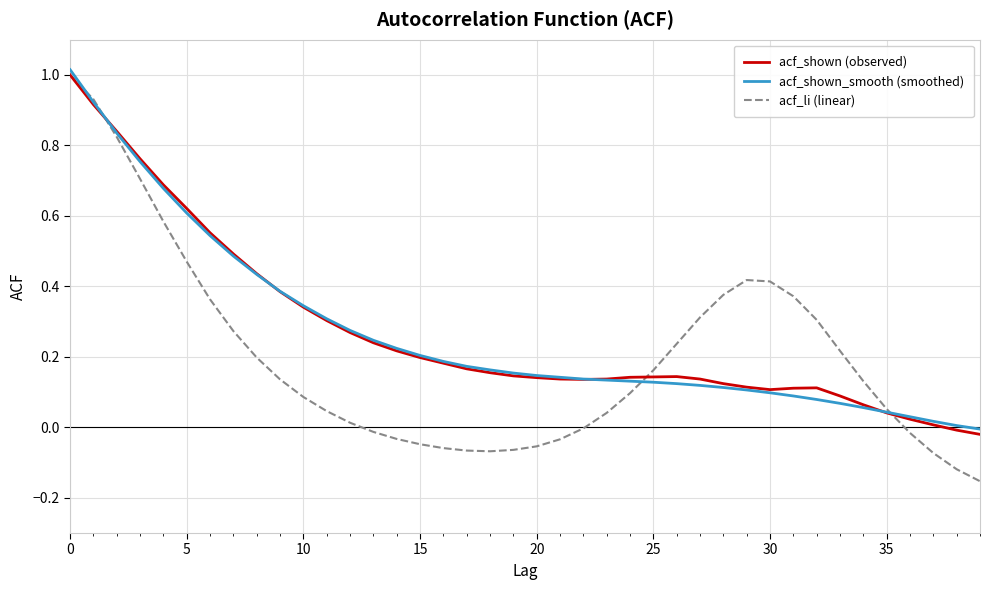

What are all the series names shown in the legend?

acf_shown (observed), acf_shown_smooth (smoothed), acf_li (linear)